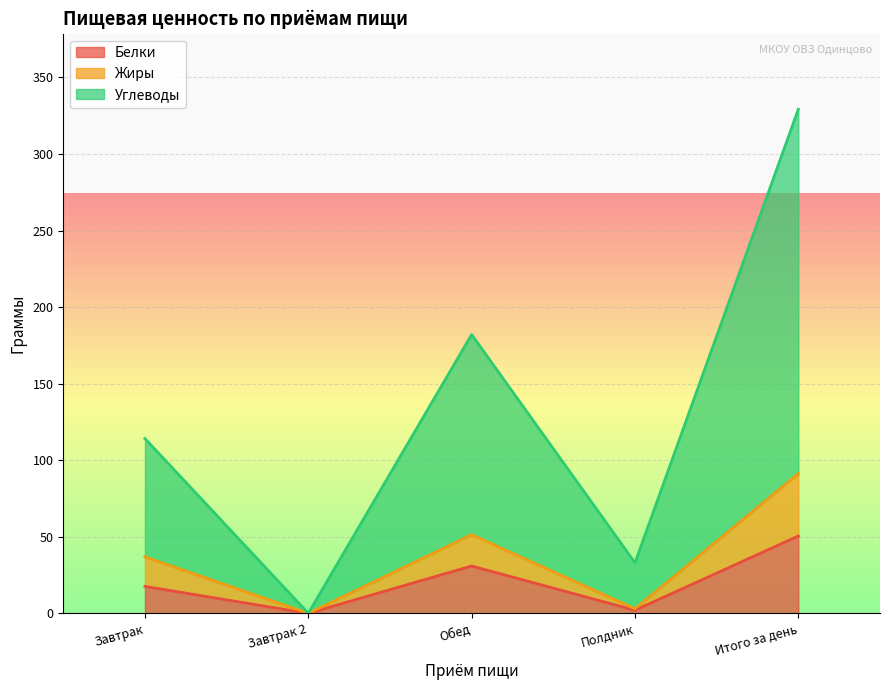

At which label does Белки reach its minimum?

Завтрак 2